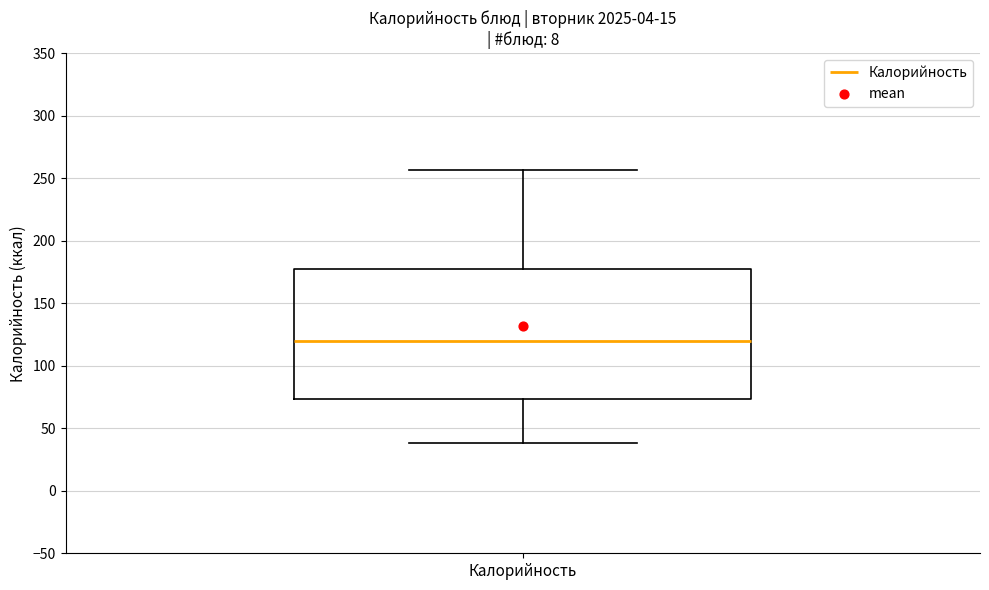

Read this box plot against the y-axis: the position of the median line, the range covered by the box, and the ends of both whiskers. The values are not printed on the chart, so give them approximately, as read against the axis.

median 120, box 75 to 175, whiskers 40 to 255